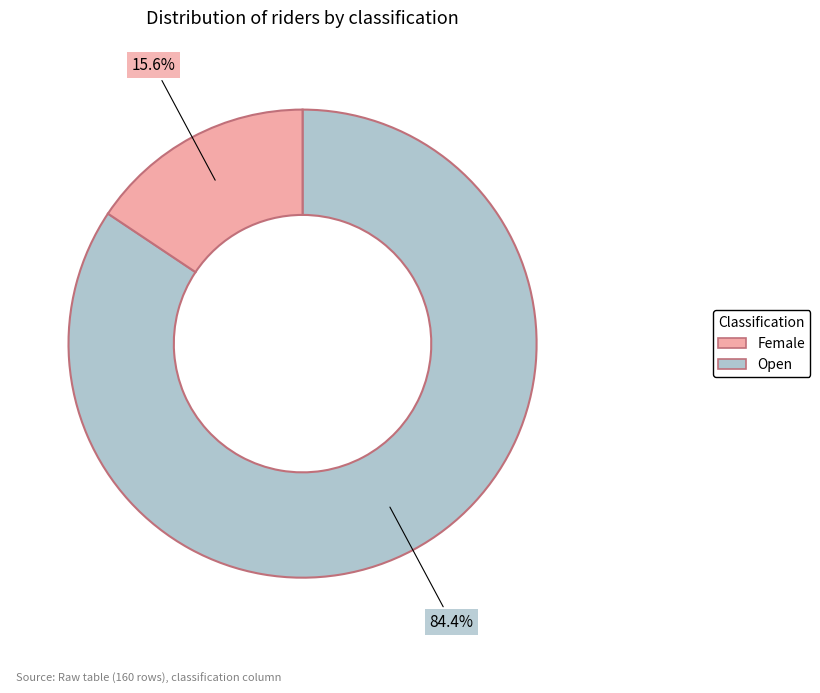

Is there any slice that represents more than half of the pie?

Yes